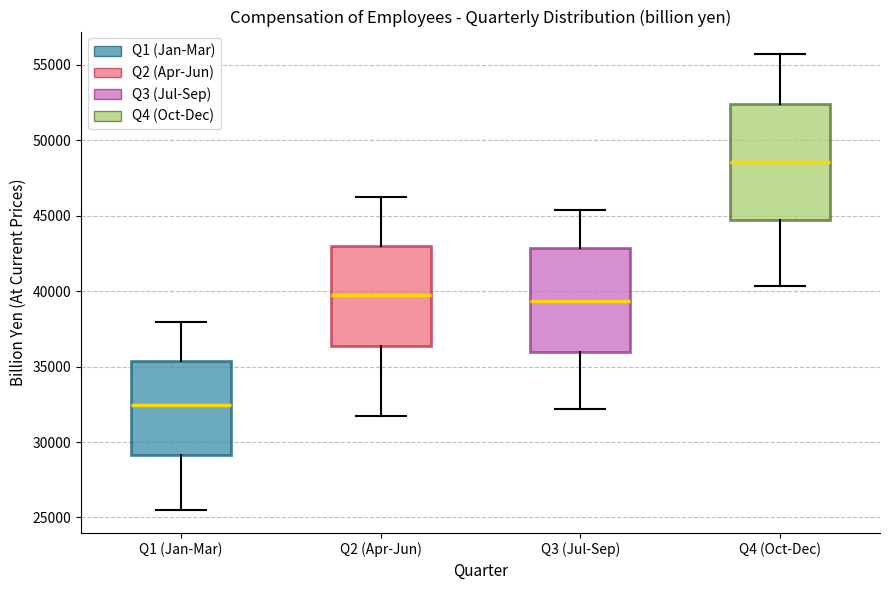

Which box has the lowest median line?

Q1 (Jan-Mar)